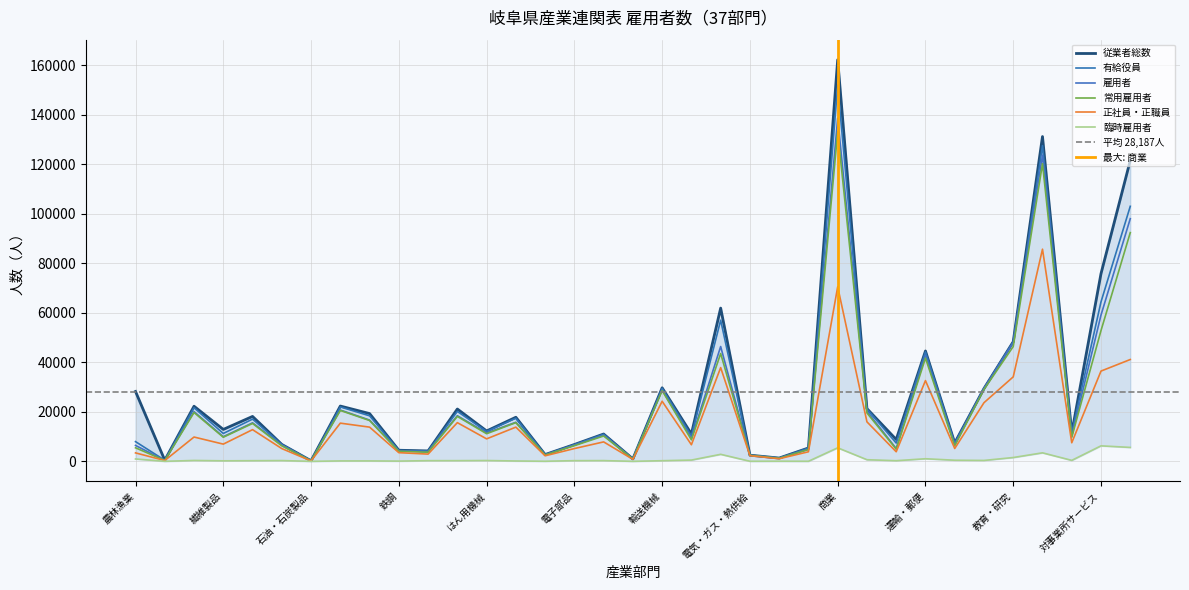

Which category has the highest value across all series?

商業